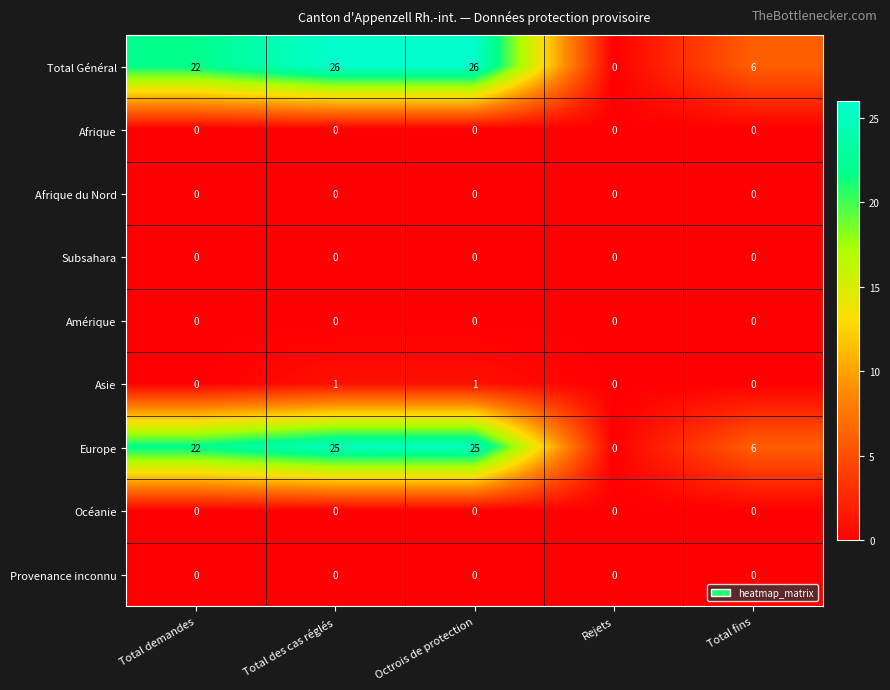

What is the sum of the Total Général values at Total fins and Octrois de protection?

32